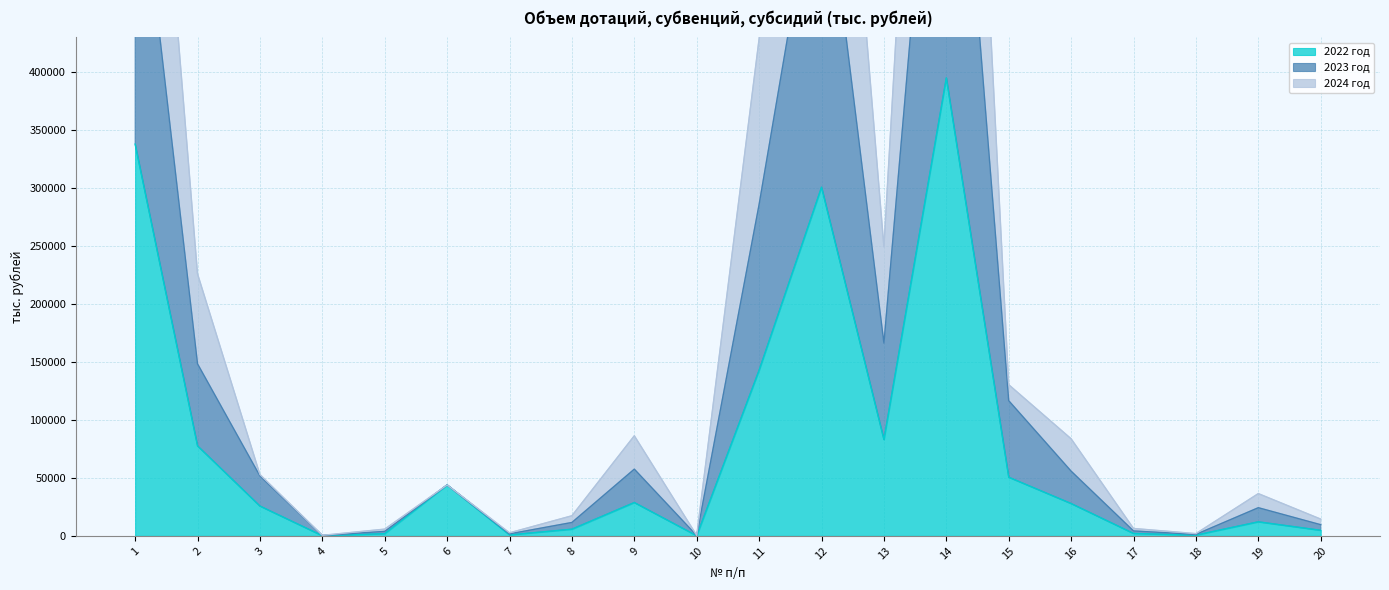

The value of 2022 год at 16 is 49923.6. True or false?

False